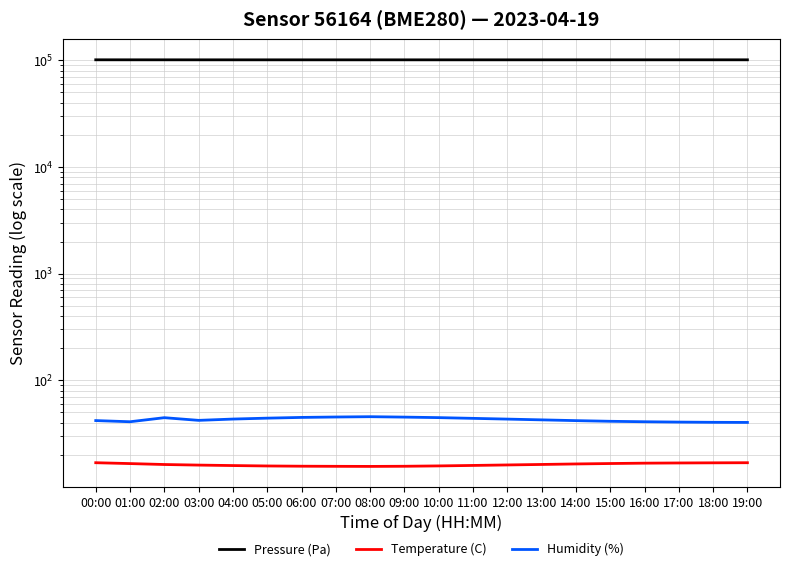

Which series has the largest total across all categories?

Pressure (Pa)